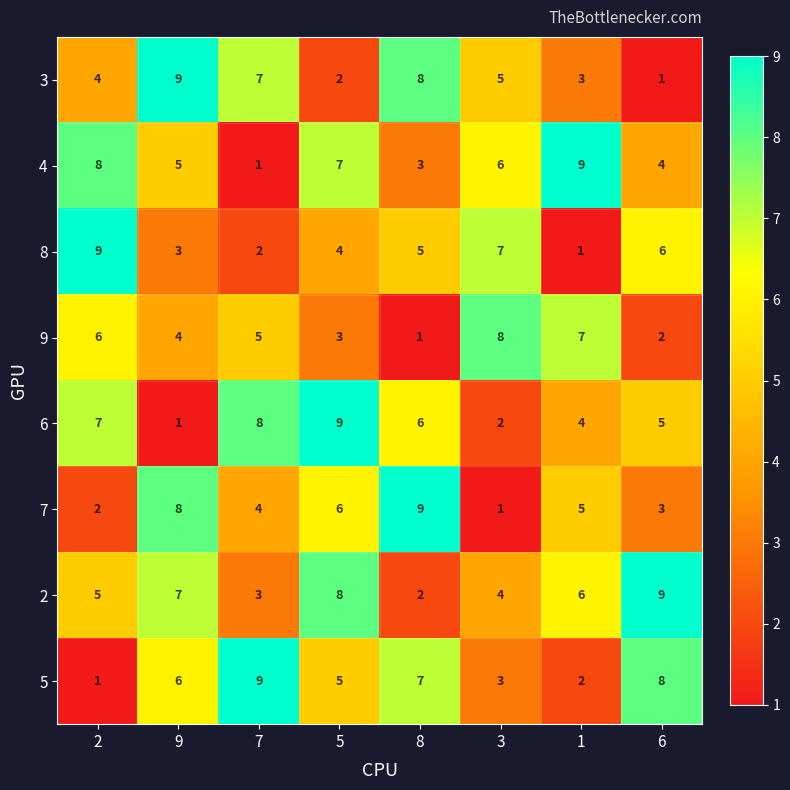

What is the sum of all 6 values?

42